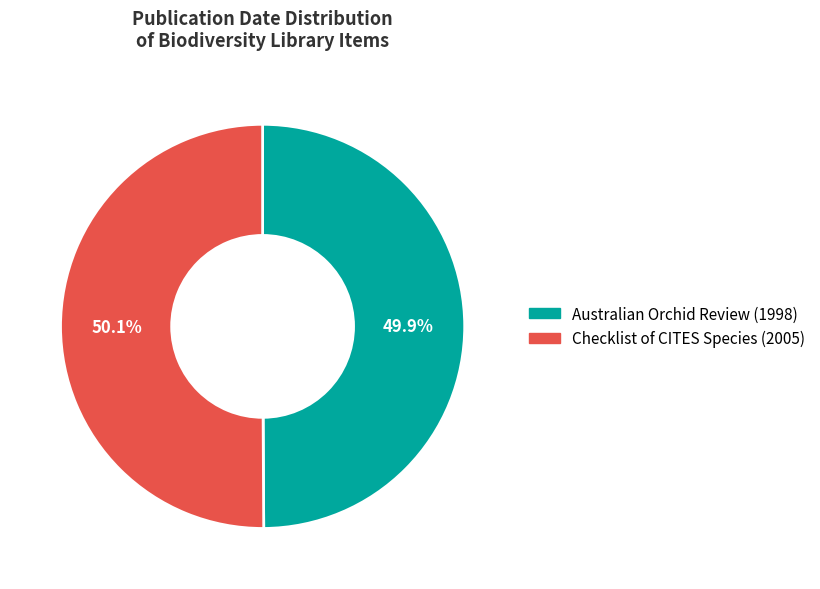

How much of the chart is everything except Australian Orchid Review (1998)?

50.1%